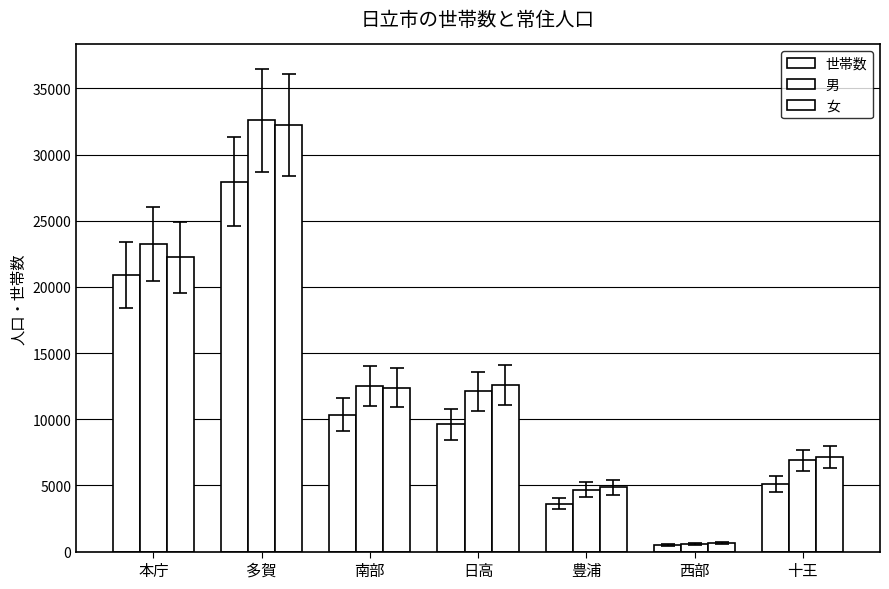

Reading left to right, what are all the values shown in this chart?

世帯数: 20920	27942	10355	9609	3630	492	5107
男: 23246	32591	12537	12107	4684	601	6884
女: 22227	32232	12394	12592	4853	663	7156